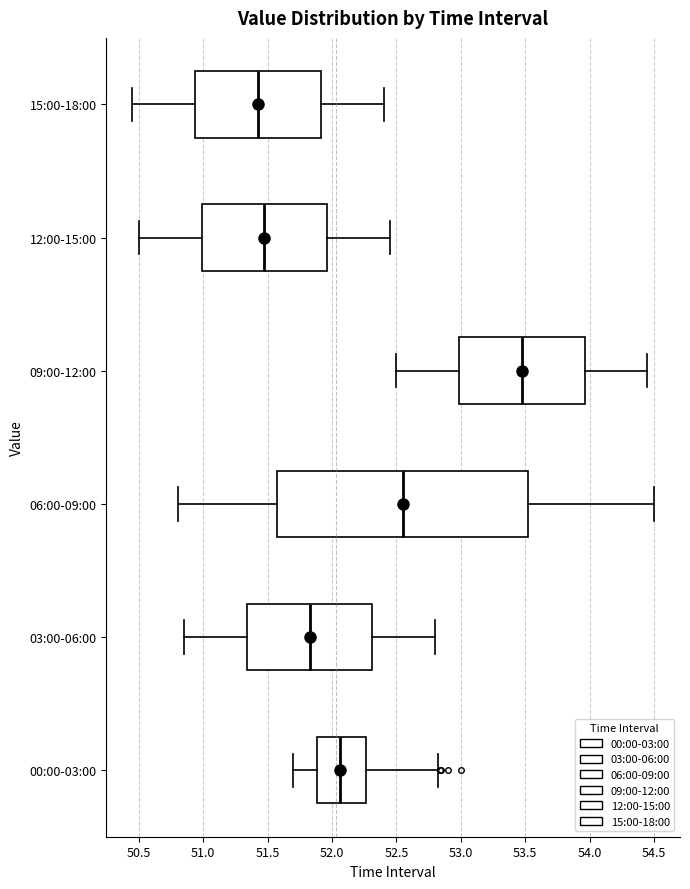

Which box's median line is the furthest to the left?

15:00-18:00